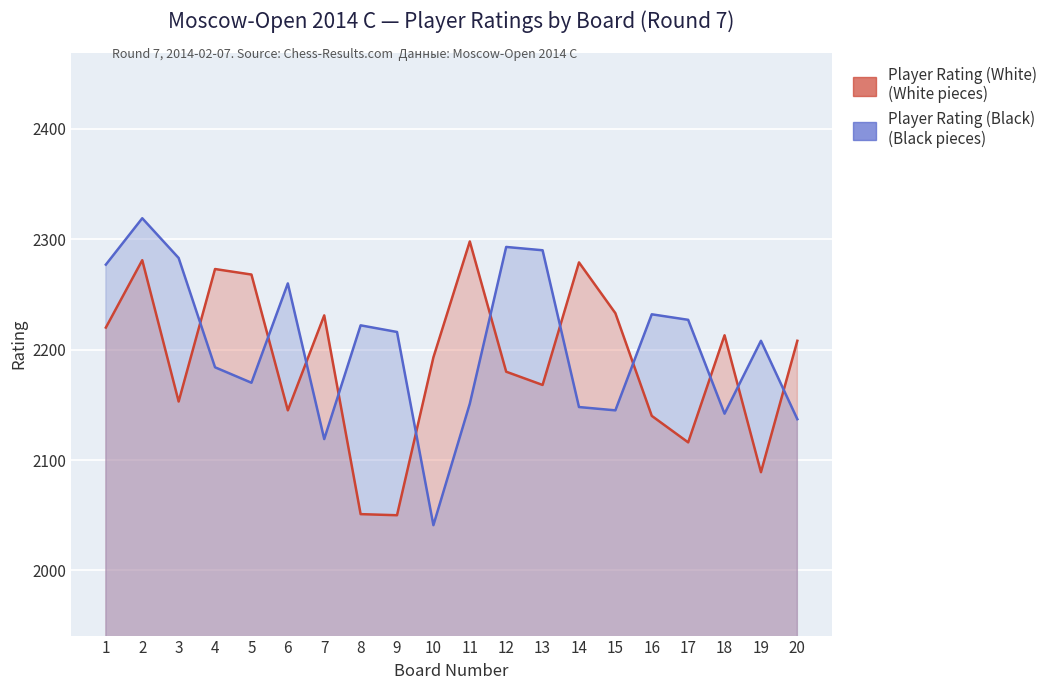

How many interior local valleys does the Player Rating (White) series have?

6